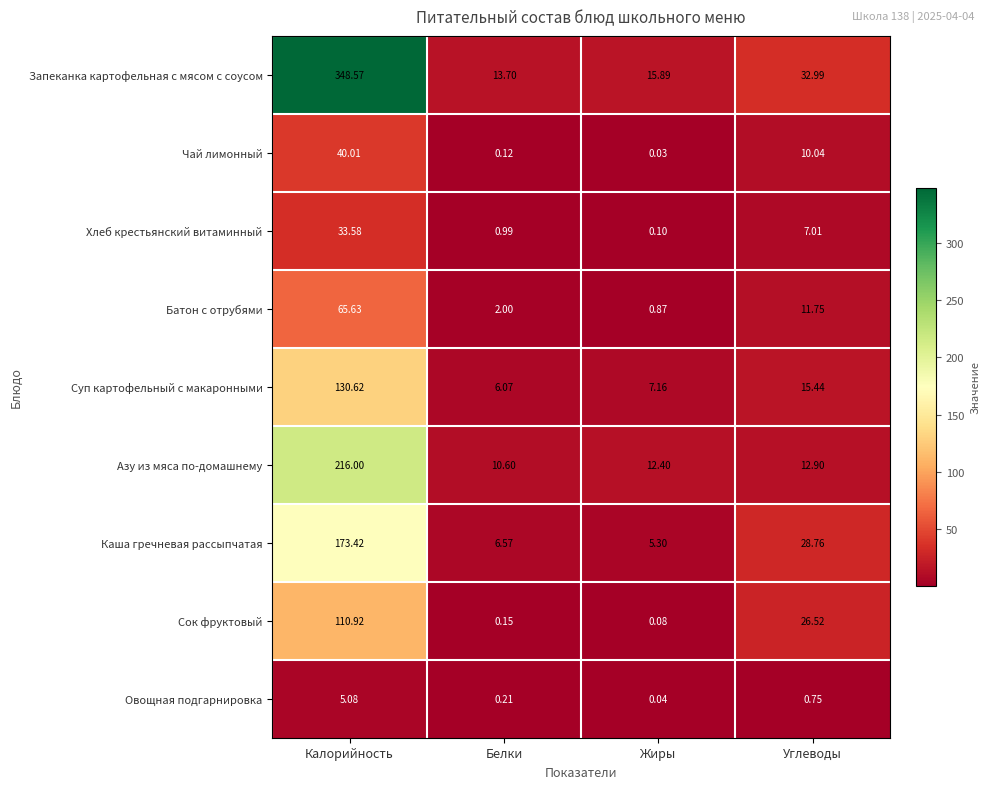

Which series changed the most between Жиры and Углеводы?

Сок фруктовый